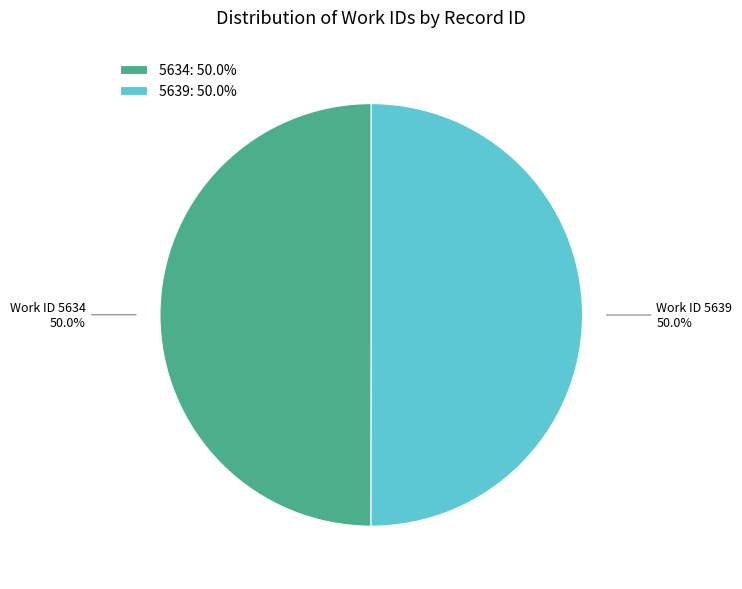

Approximately how many times larger is the value at 5634: 50.0% compared to 5639: 50.0%?

1.0